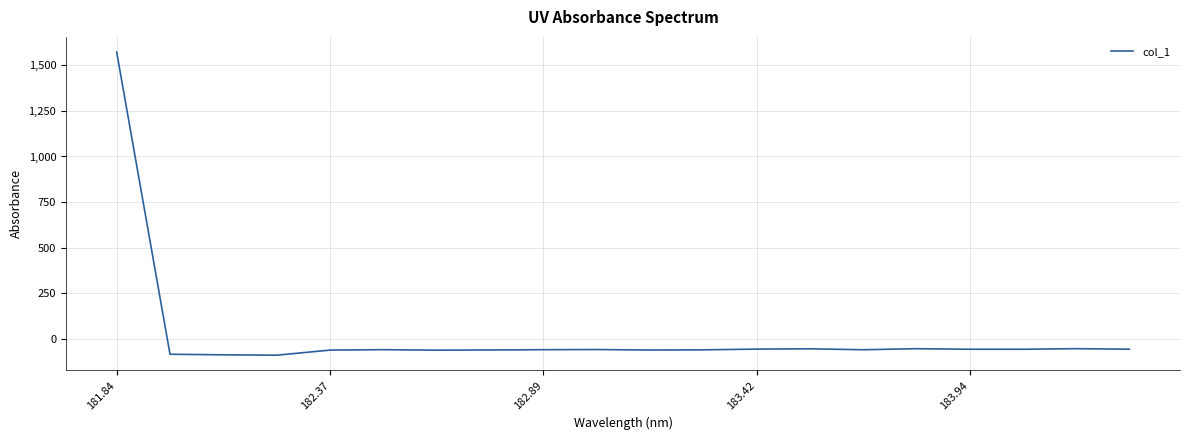

What is the maximum value shown in the chart?

1573.1